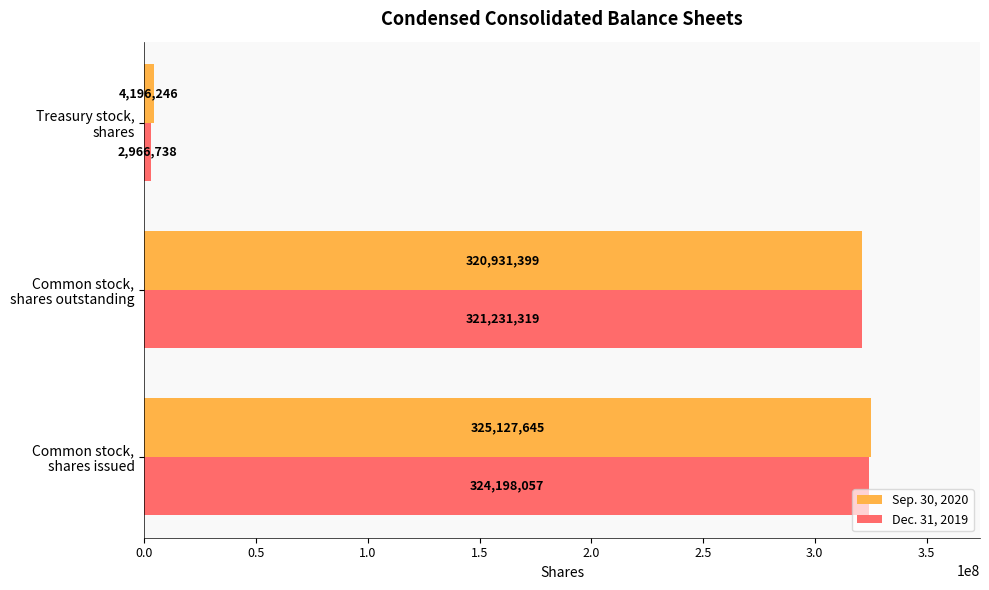

What is the difference between the maximum and minimum values in the Sep. 30, 2020 series?

320931399